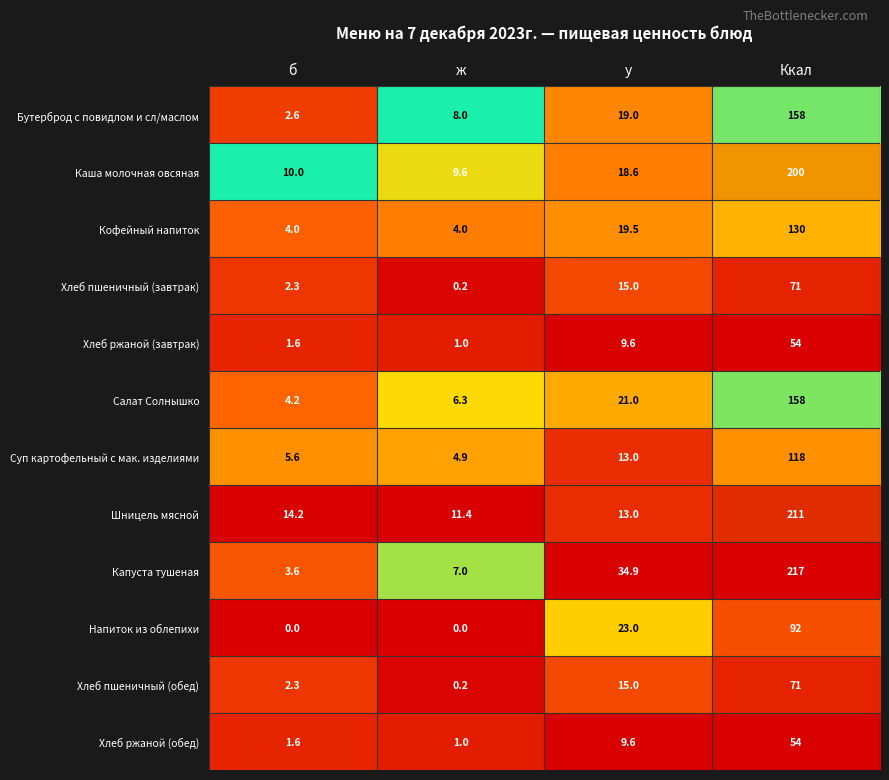

Rank the categories by Хлеб ржаной (обед) value from lowest to highest.

ж, б, у, Ккал